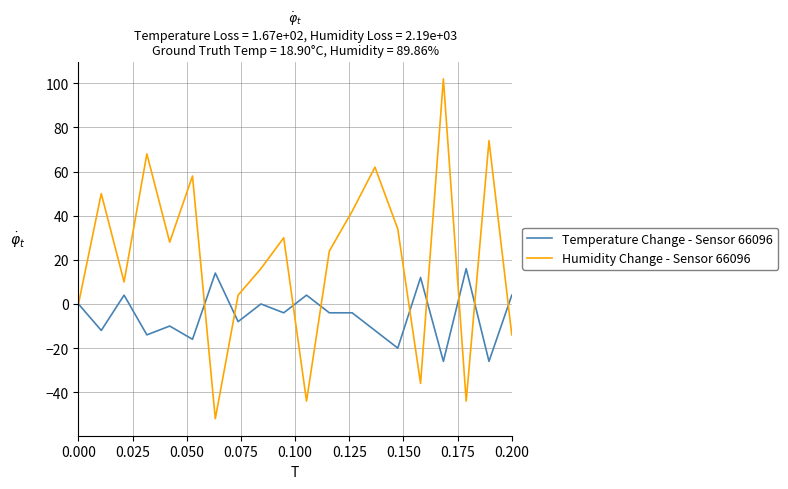

Rank the series by their average value, from lowest to highest.

Temperature Change - Sensor 66096, Humidity Change - Sensor 66096